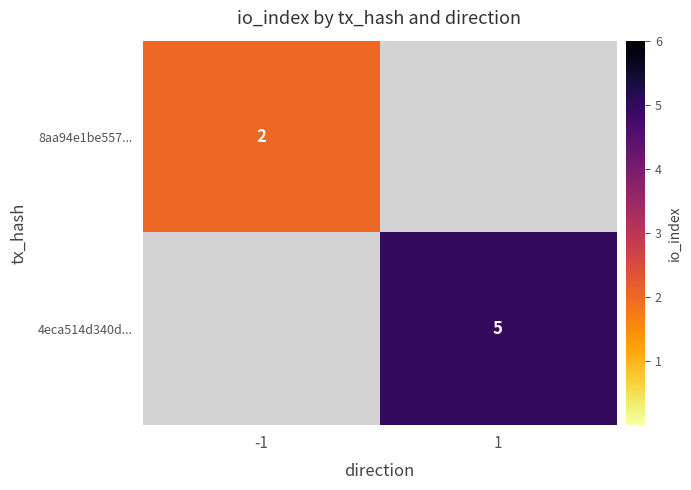

Is it true that 8aa94e1be557... equals 2 at -1?

True